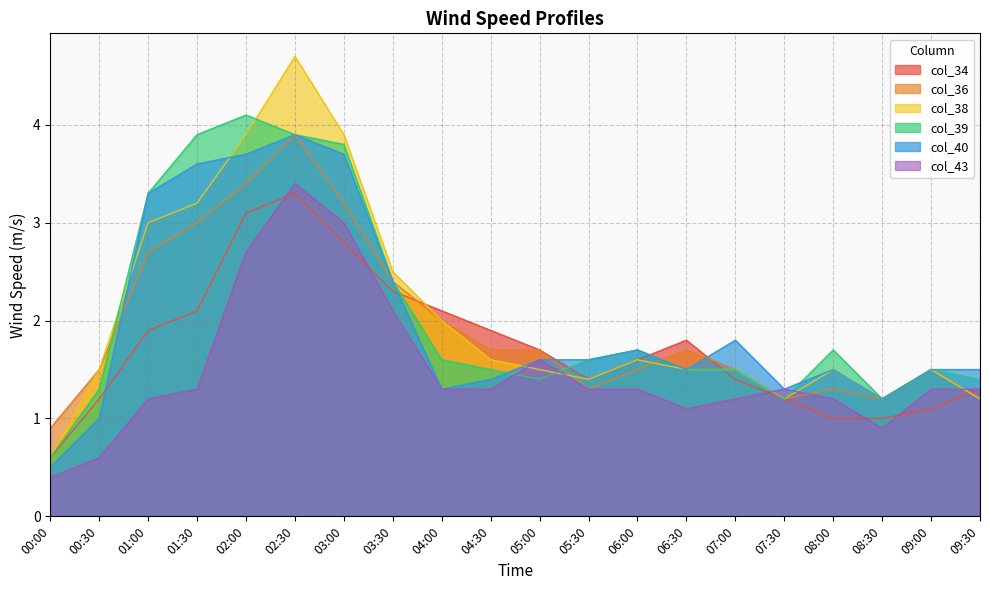

List the labels in order of col_36 value, smallest first.

00:00, 07:30, 08:30, 09:30, 05:30, 08:00, 00:30, 06:00, 07:00, 09:00, 04:30, 05:00, 06:30, 04:00, 03:30, 01:00, 01:30, 03:00, 02:00, 02:30